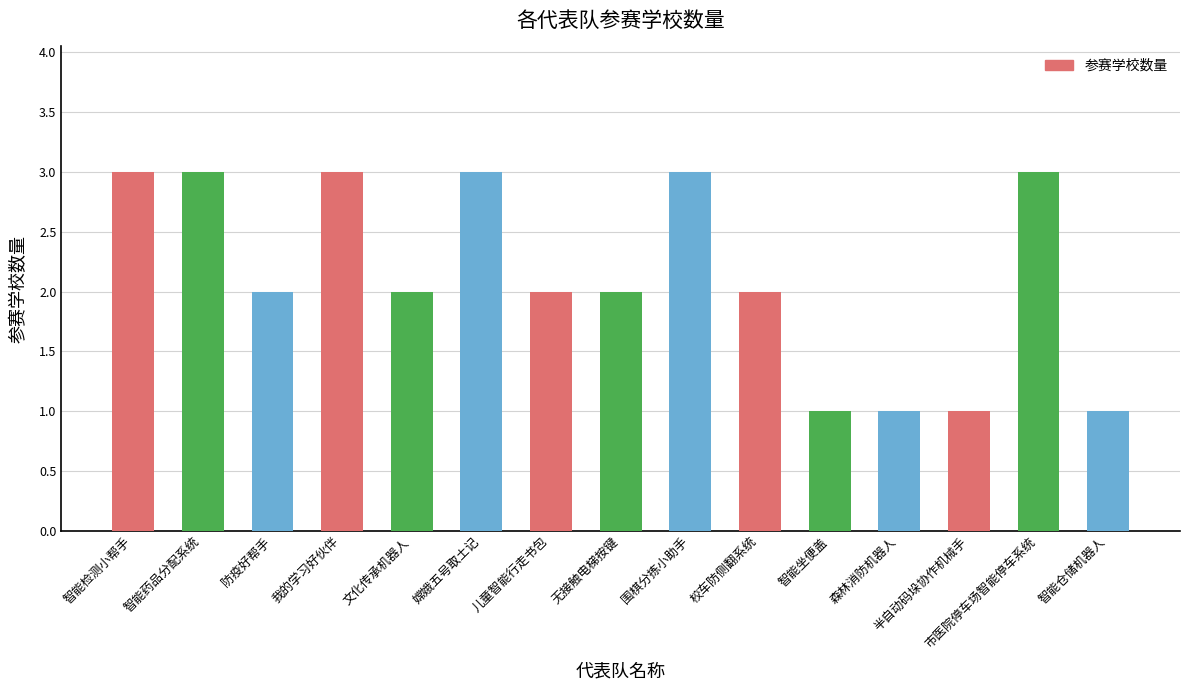

Reading left to right, what are all the values shown in this chart?

智能检测小帮手=3	智能药品分配系统=3	防疫好帮手=2	我的学习好伙伴=3	文化传承机器人=2	嫦娥五号取土记=3	儿童智能行走书包=2	无接触电梯按键=2	围棋分拣小助手=3	校车防侧翻系统=2	智能坐便盖=1	森林消防机器人=1	半自动码垛协作机械手=1	市医院停车场智能停车系统=3	智能仓储机器人=1